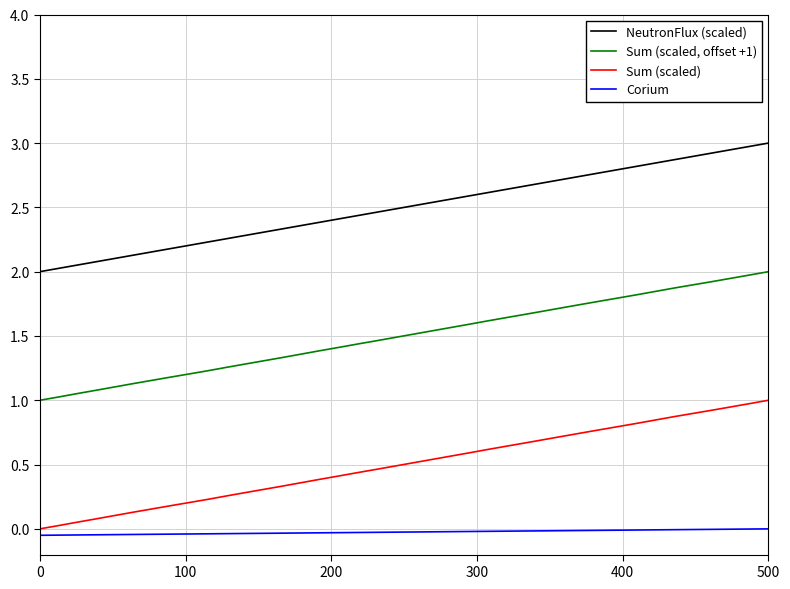

Rank the series by their maximum value, from lowest to highest.

Corium, Sum (scaled), Sum (scaled, offset +1), NeutronFlux (scaled)